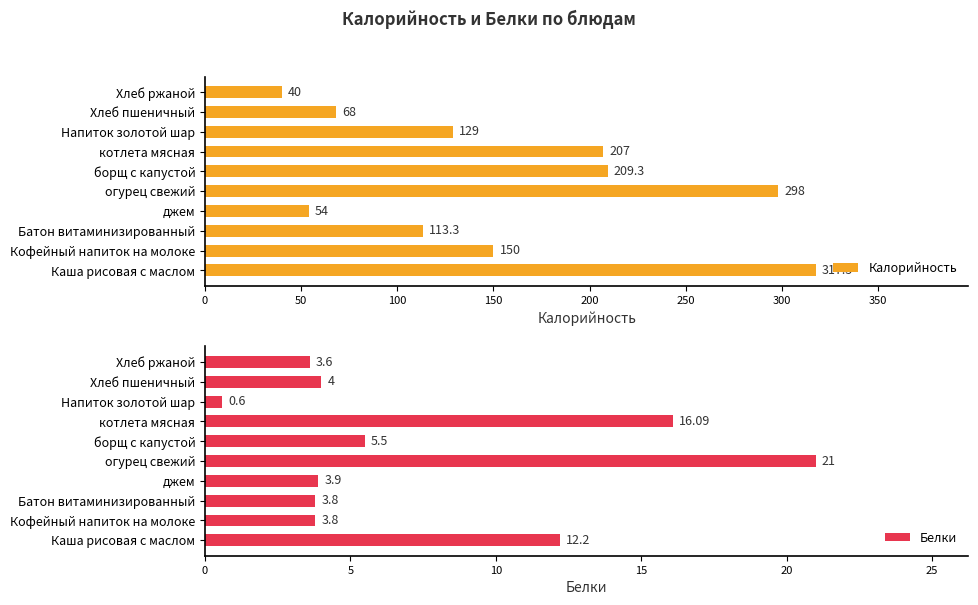

What is the greatest value displayed?

317.5